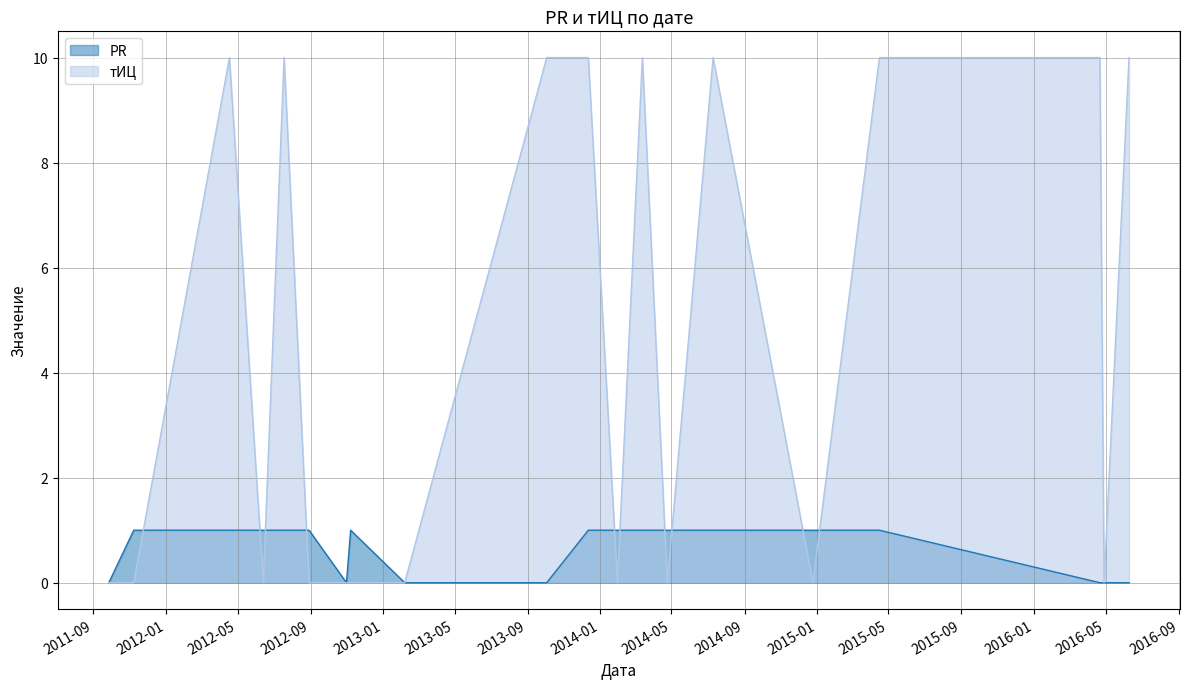

At which category is the sum across all series the highest?

2012-04-17